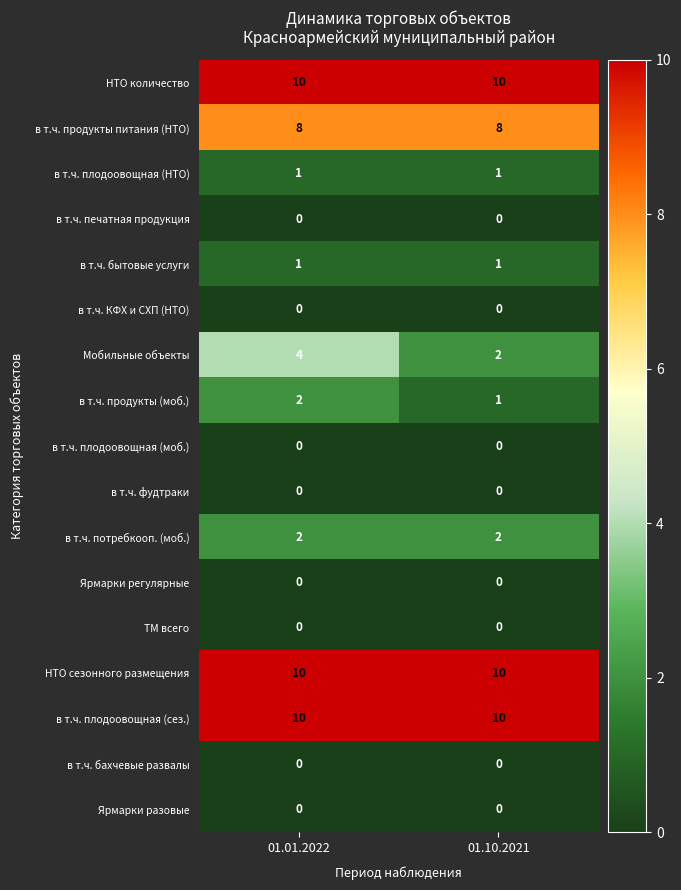

What is the average value of the Мобильные объекты series?

3